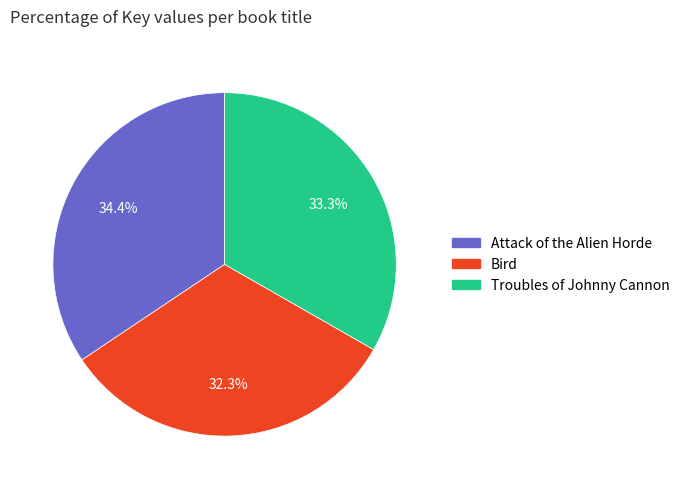

Approximately how many times larger is the value at Bird compared to Attack of the Alien Horde?

0.9